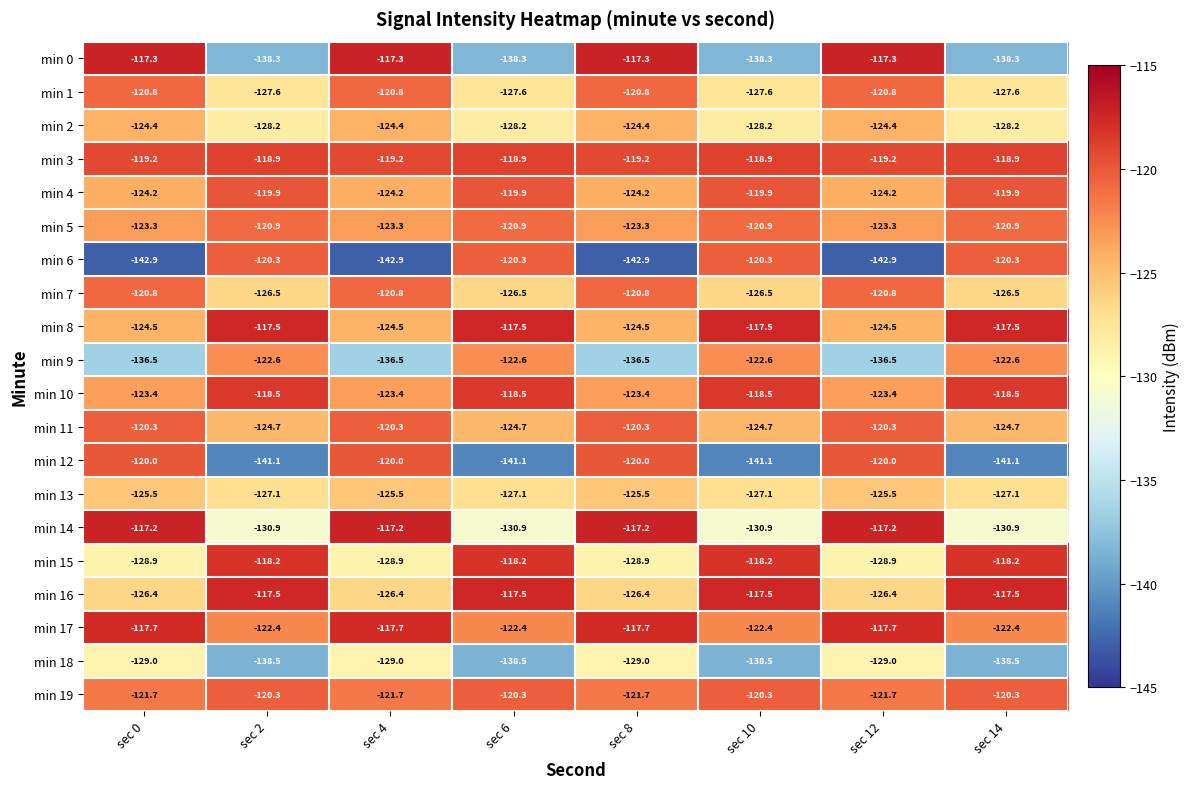

What is the difference between the min 14 values at sec 2 and sec 8?

13.7